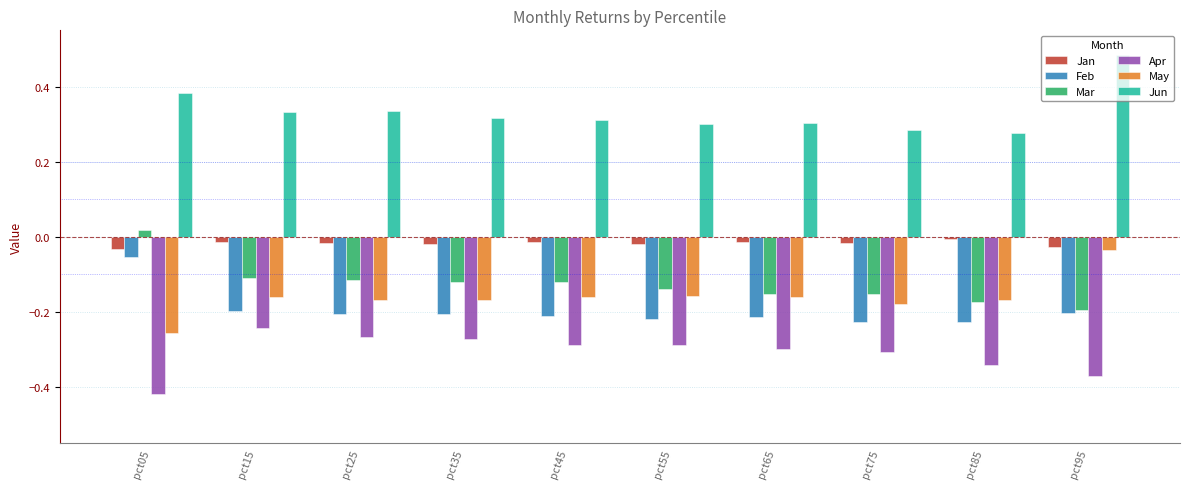

Is it true that Feb equals -0.1 at pct15?

False